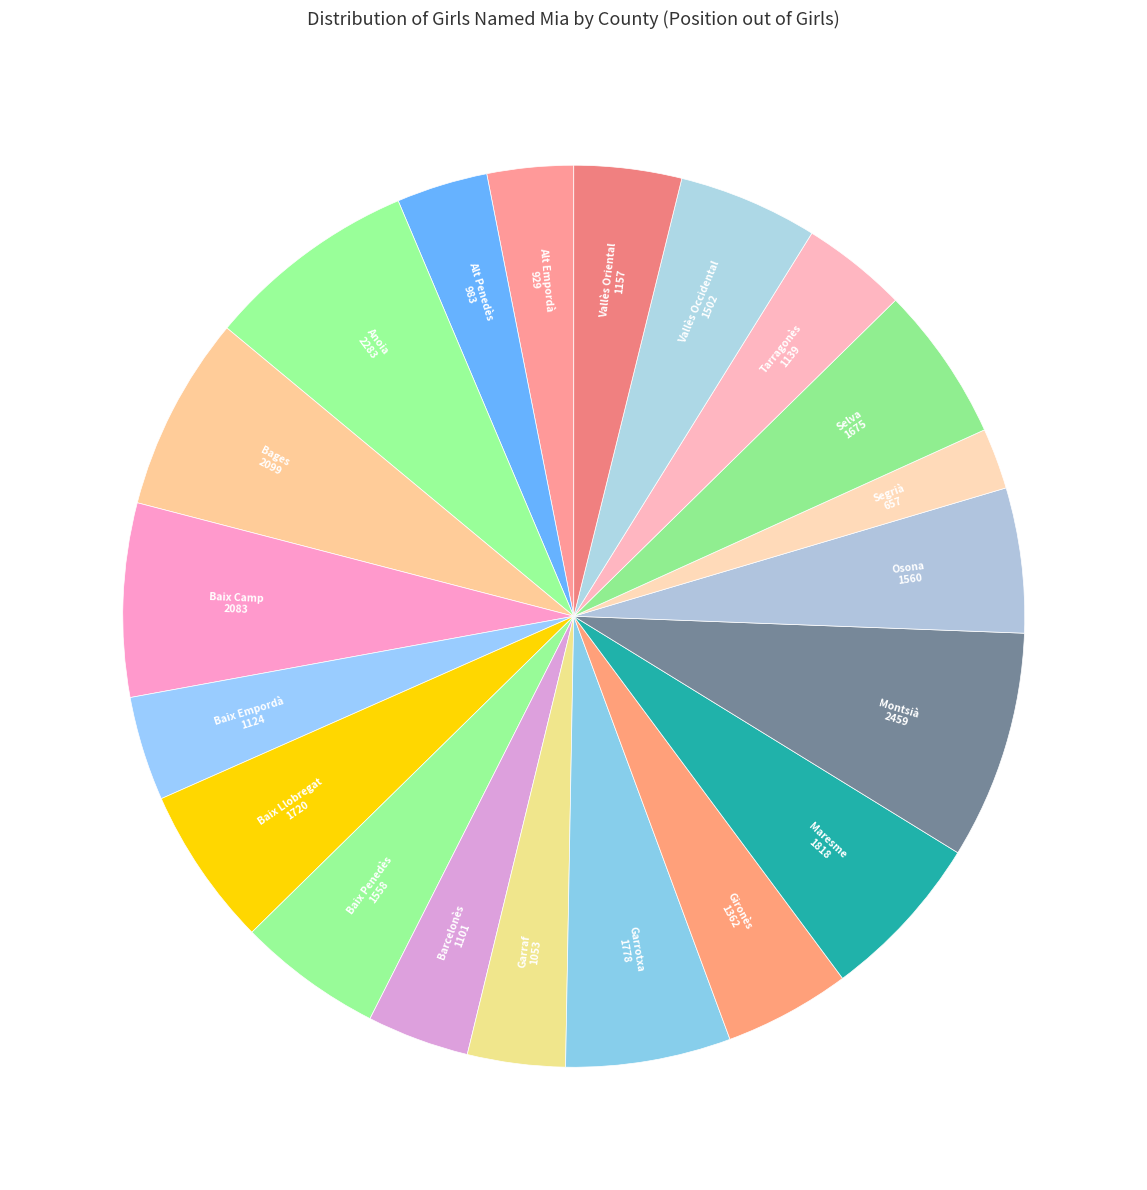

Does Barcelonès represent more than half of the total?

No